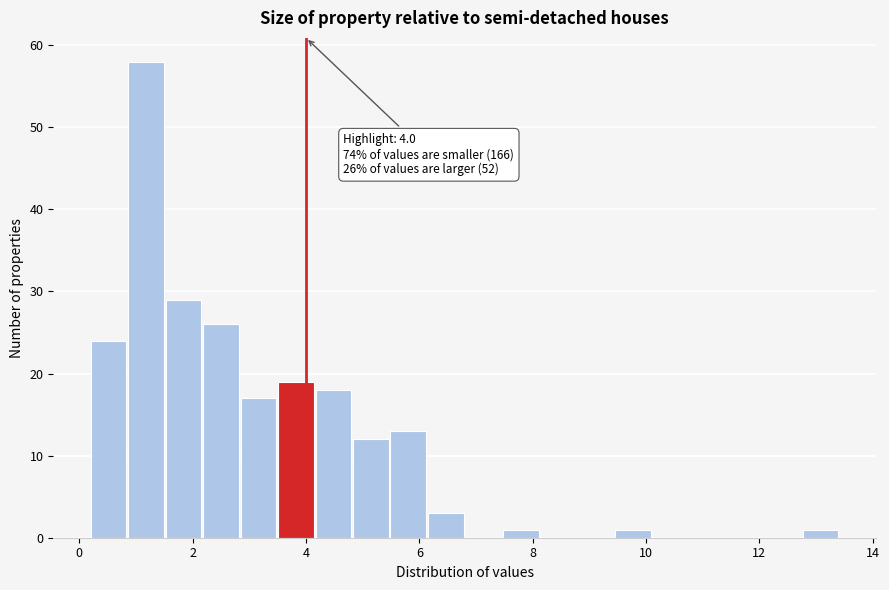

Around what value on the x-axis is the tallest bar? Give the approximate position of its centre, as read against the axis.

1.2